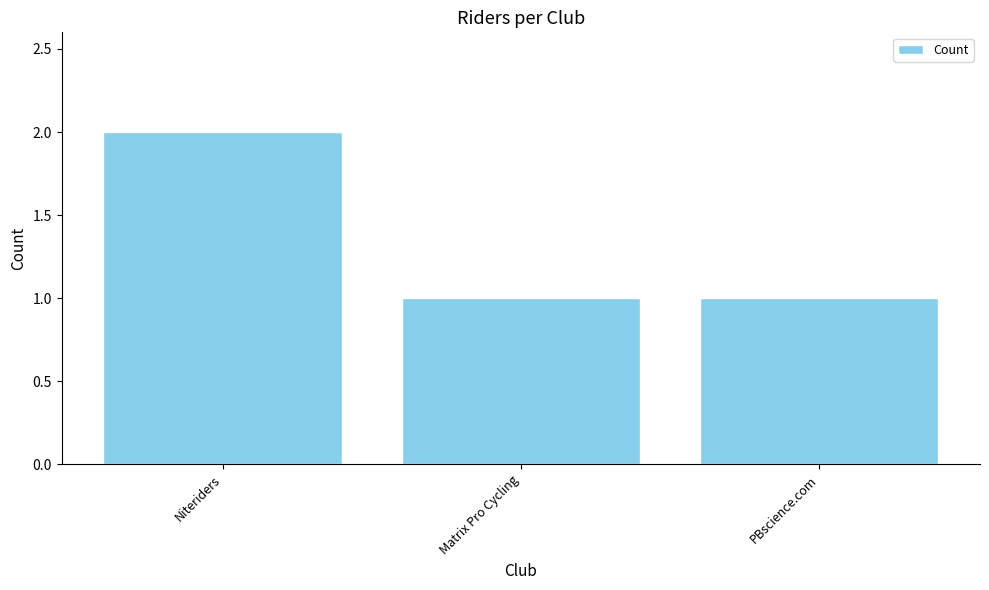

What is the sum of the values at Matrix Pro Cycling and Niteriders?

3